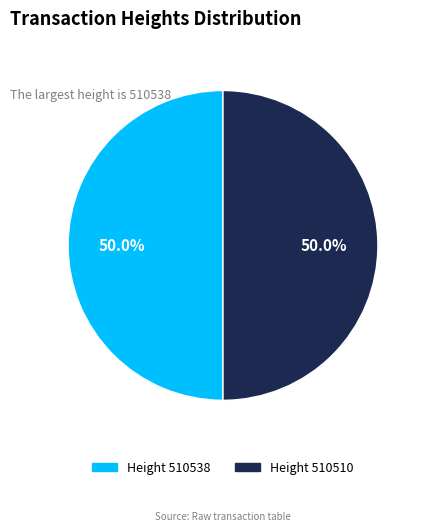

How many slices are in this pie chart?

2